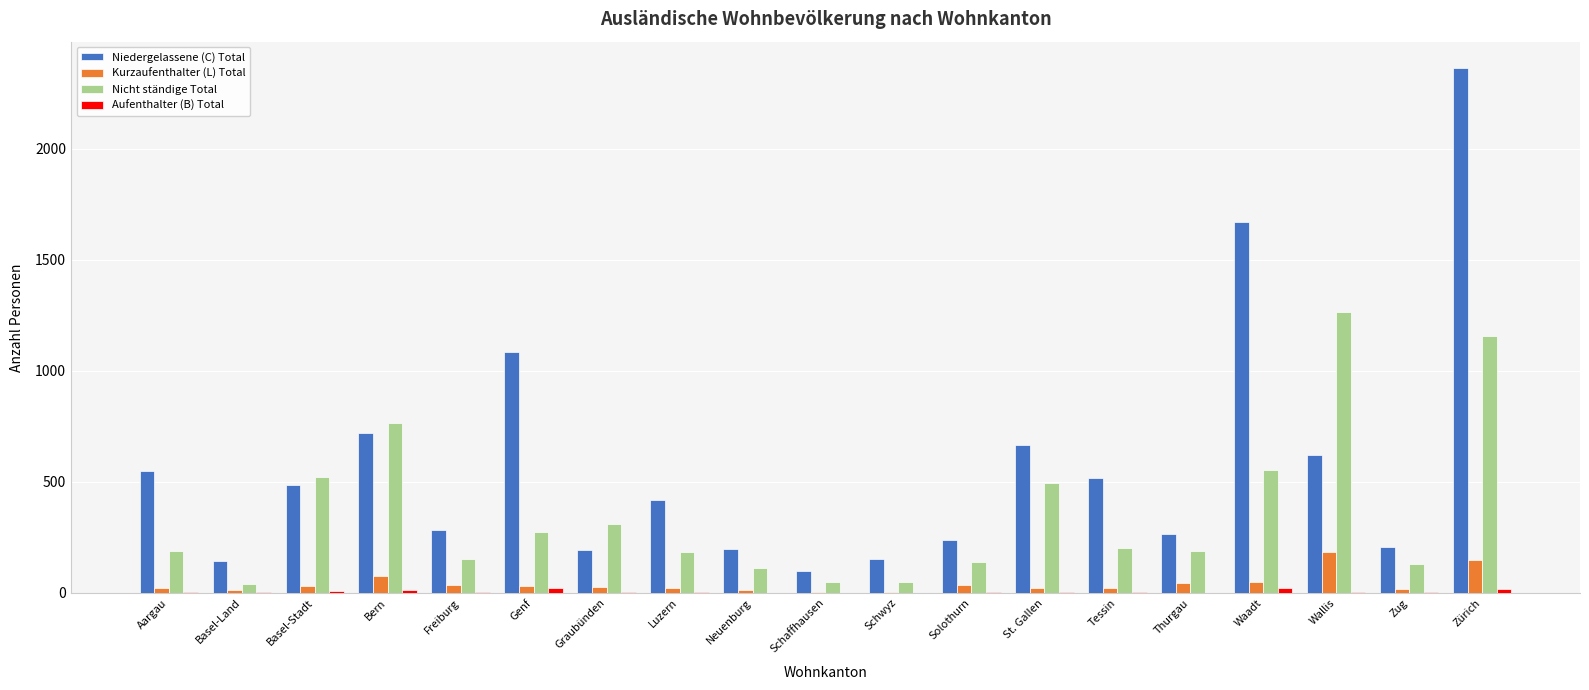

What is the sum of all Kurzaufenthalter (L) Total values?

803